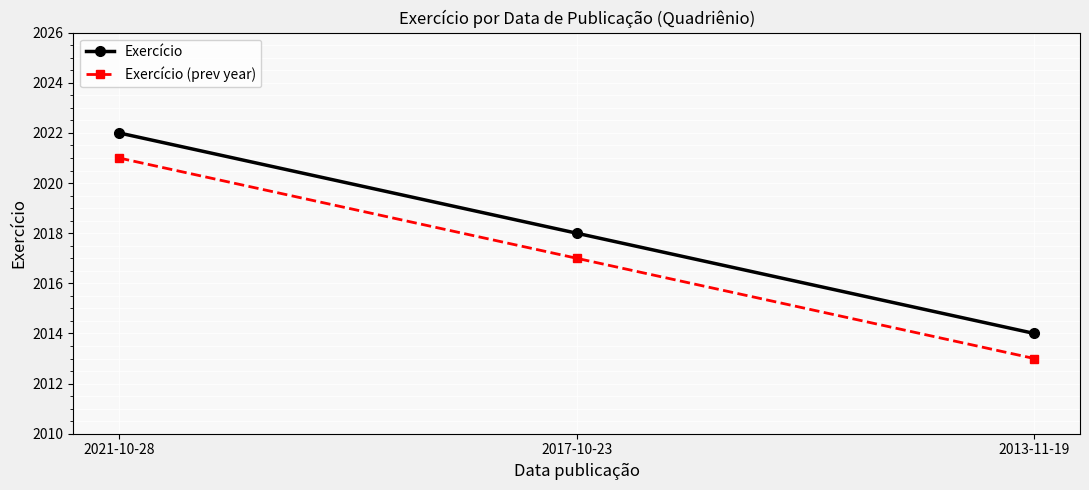

Reading left to right, extract all data points from this chart.

Exercício: 2022	2018	2014
Exercício (prev year): 2021	2017	2013